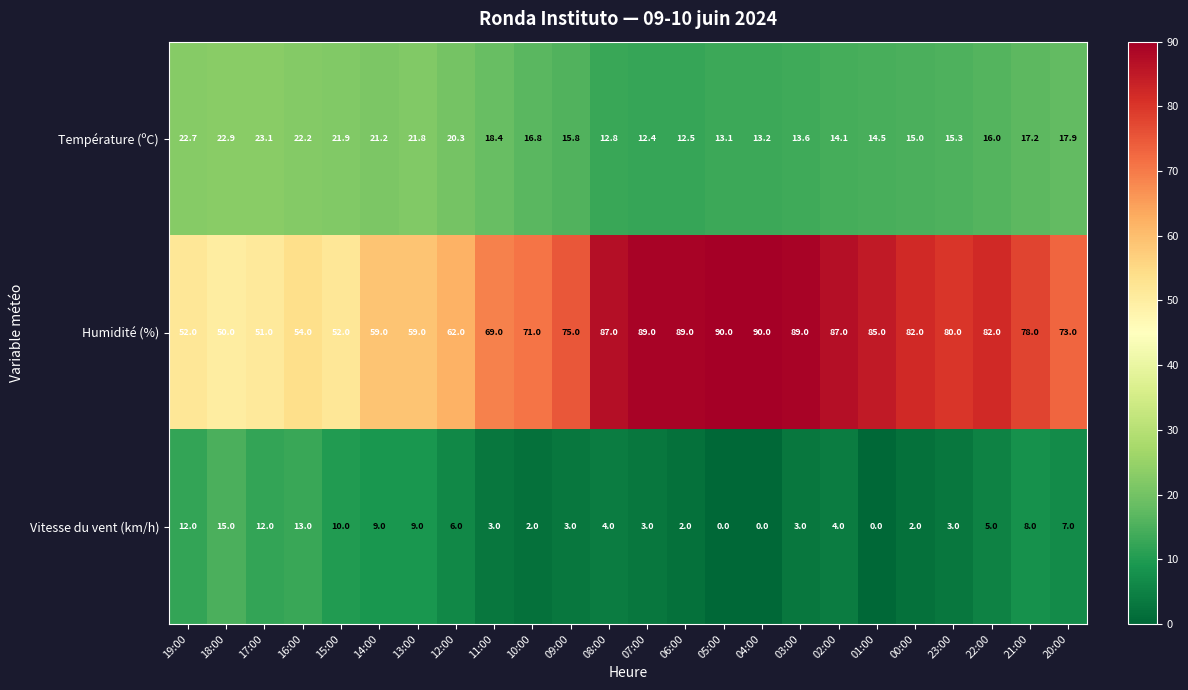

At which label is Vitesse du vent (km/h) closest to 7?

20:00